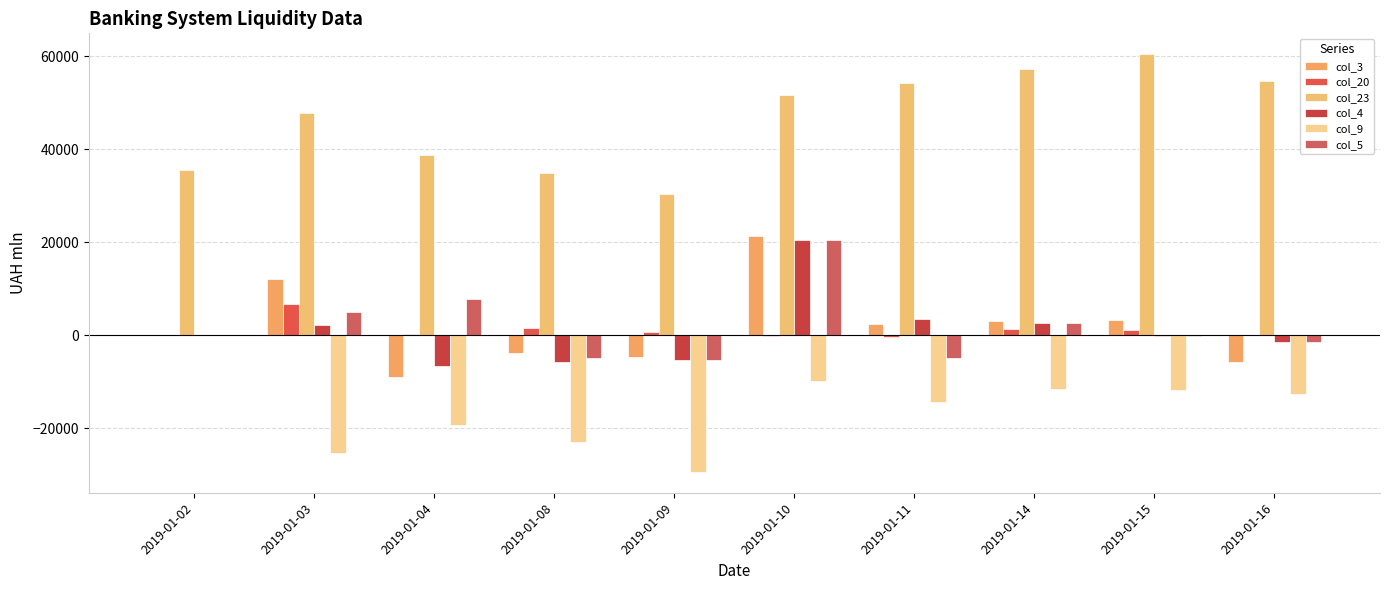

Reading right to left, list all the values displayed in this chart.

col_3: -5802.1	3231.3	3051.1	2551.1	21313.6	-4619.2	-3870.4	-8999.5	12144.9	0.0
col_20: 62.5	1057.7	1373.6	-355.1	-73.4	732.4	1648.8	296.2	6792.4	0.0
col_23: 54648.5	60450.6	57219.3	54168.2	51617.1	30303.5	34922.7	38793.1	47792.6	35647.7
col_4: -1327.0	-109.0	2751.0	3586.8	20600.0	-5299.0	-5746.5	-6548.2	2196.3	0.0
col_9: -12510.0	-11683.0	-11574.0	-14269.0	-9916.0	-29366.0	-23017.0	-19312.0	-25204.0	0.0
col_5: -1327.0	-109.0	2695.0	-4853.0	20600.0	-5299.0	-4905.0	7892.0	4921.0	0.0